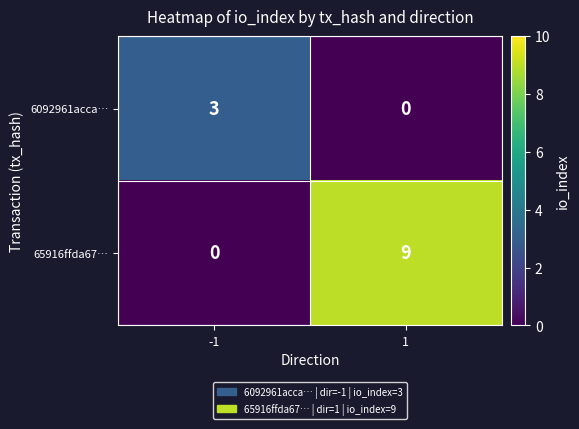

What is the maximum value for 65916ffda67…?

9